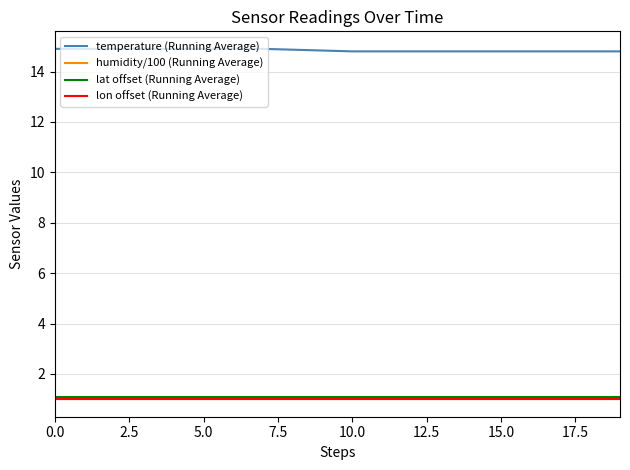

True or false: lat offset (Running Average) and temperature (Running Average) intersect in this chart.

False